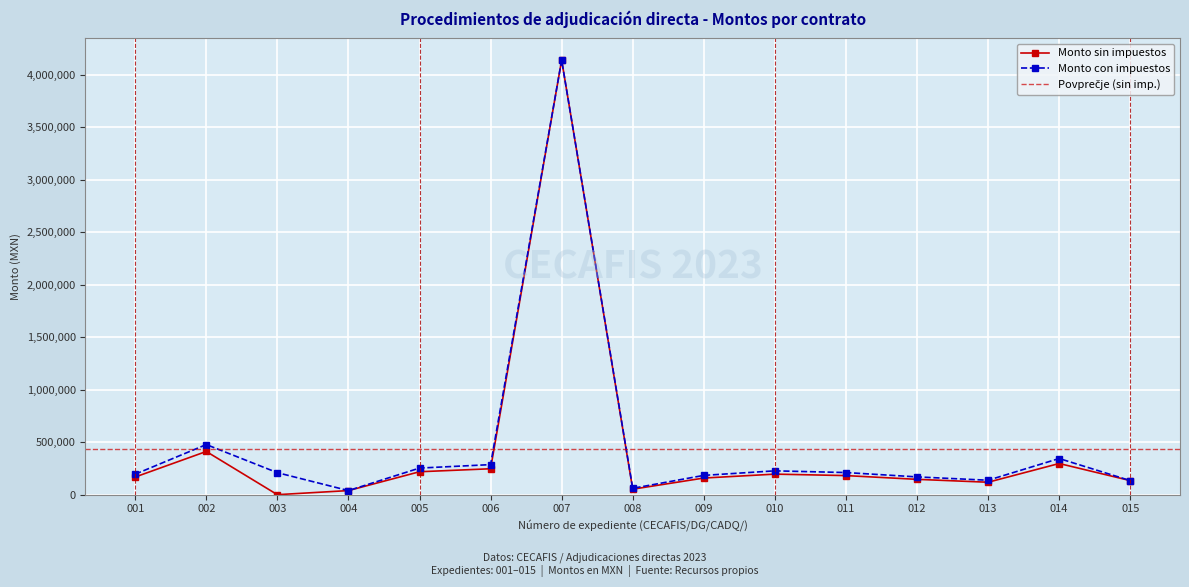

What is the average value of the Monto sin impuestos series?

433983.5